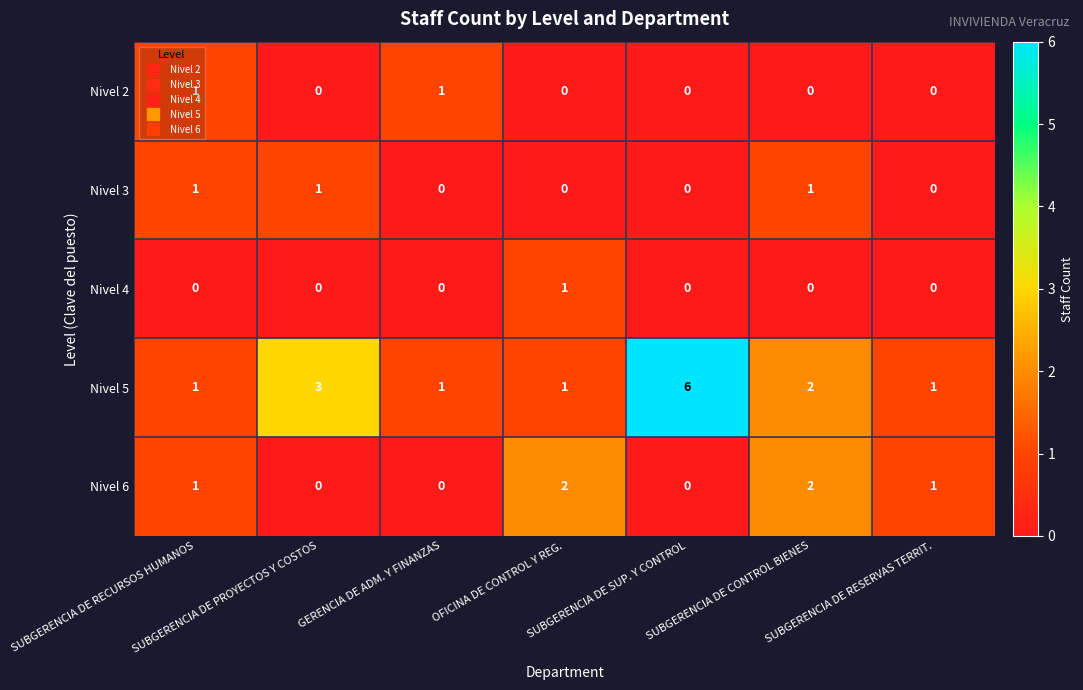

What is the maximum value shown in the chart?

6